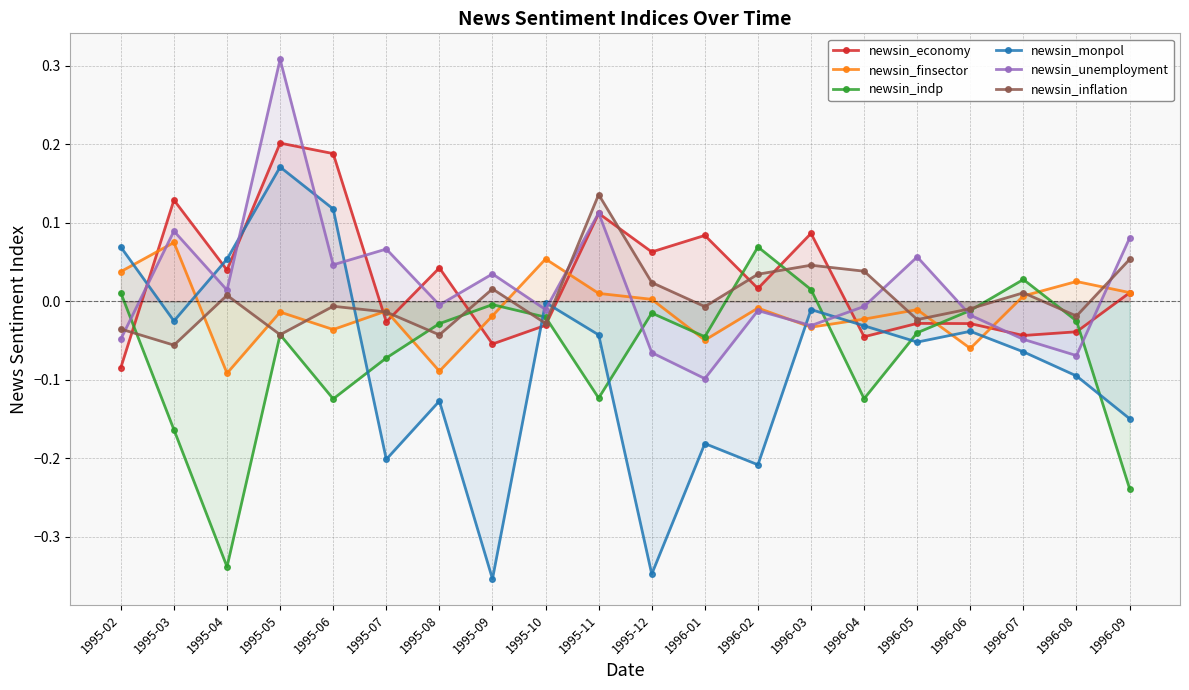

True or false: newsin_inflation has more than 2 interior local peaks.

True